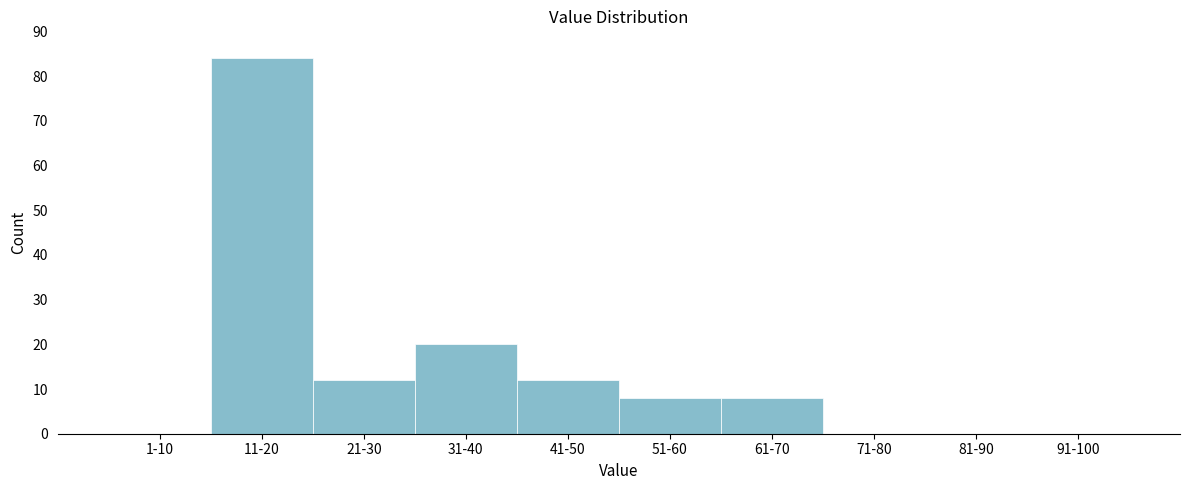

Reading left to right, list all the values displayed in this chart.

1-10=0	11-20=84	21-30=12	31-40=20	41-50=12	51-60=8	61-70=8	71-80=0	81-90=0	91-100=0